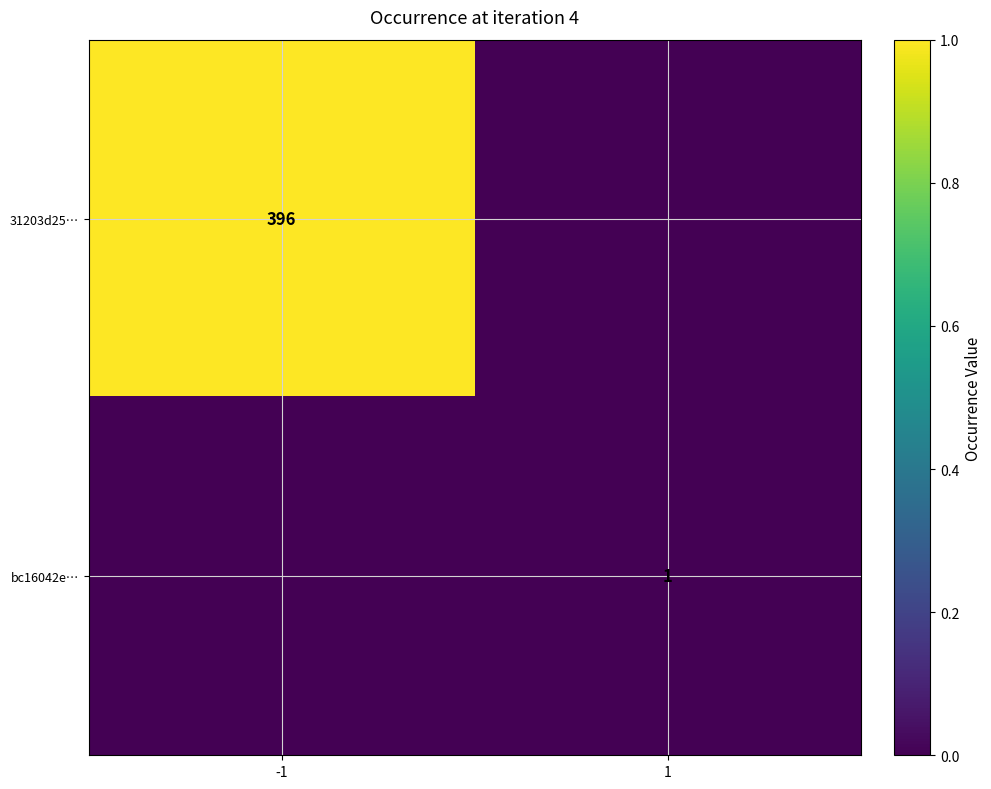

The value of bc16042e… at 1 is 1. True or false?

True